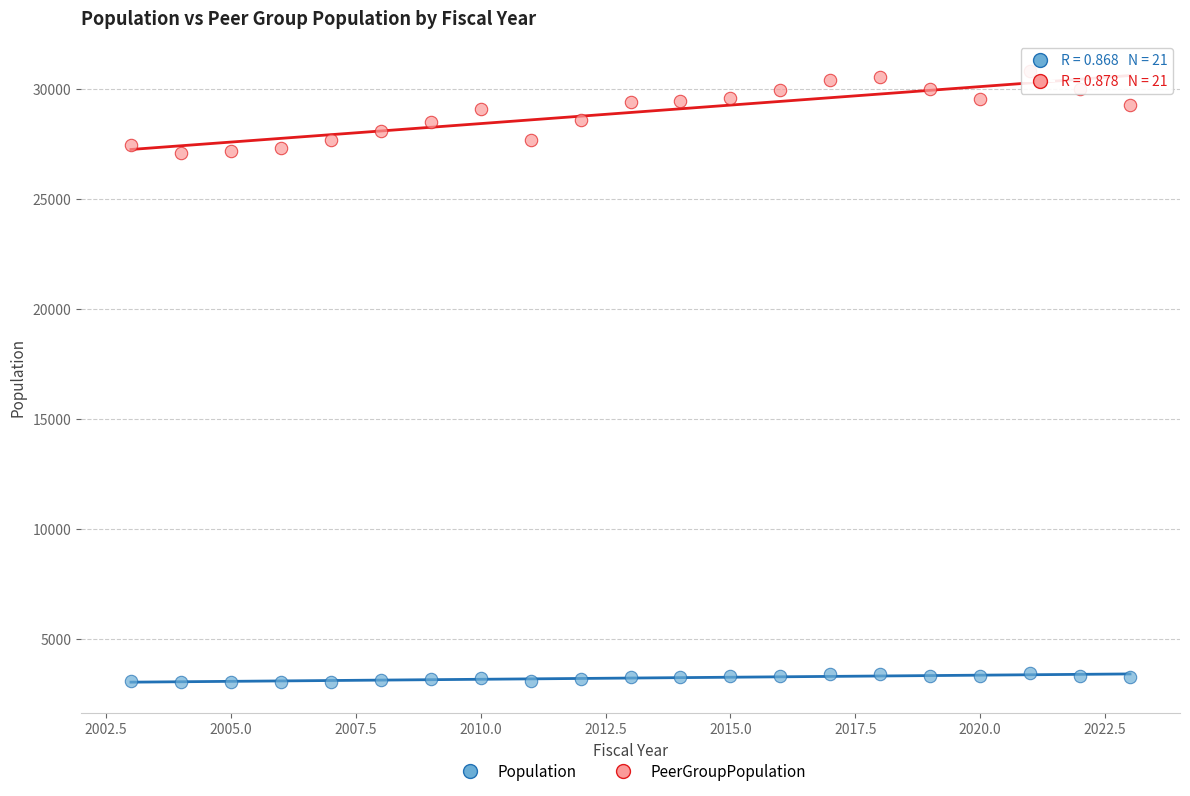

Which series has the widest spread of Y values?

PeerGroupPopulation